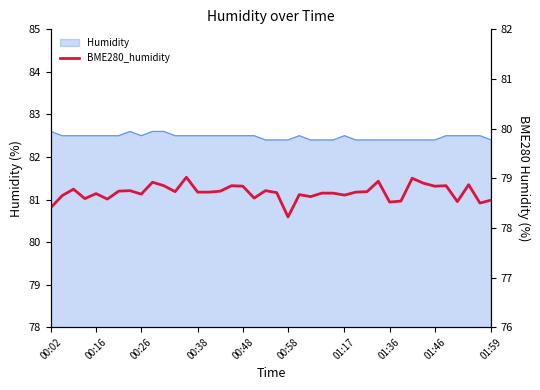

The chart shows a value of 78.7 at 00:16. True or false?

True